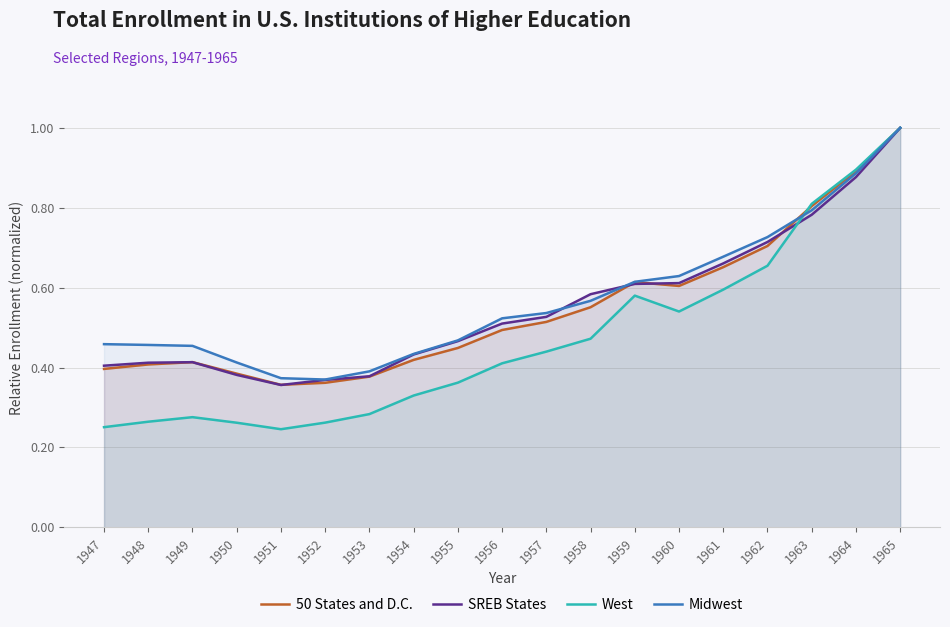

At which label is SREB States closest to 0?

1951